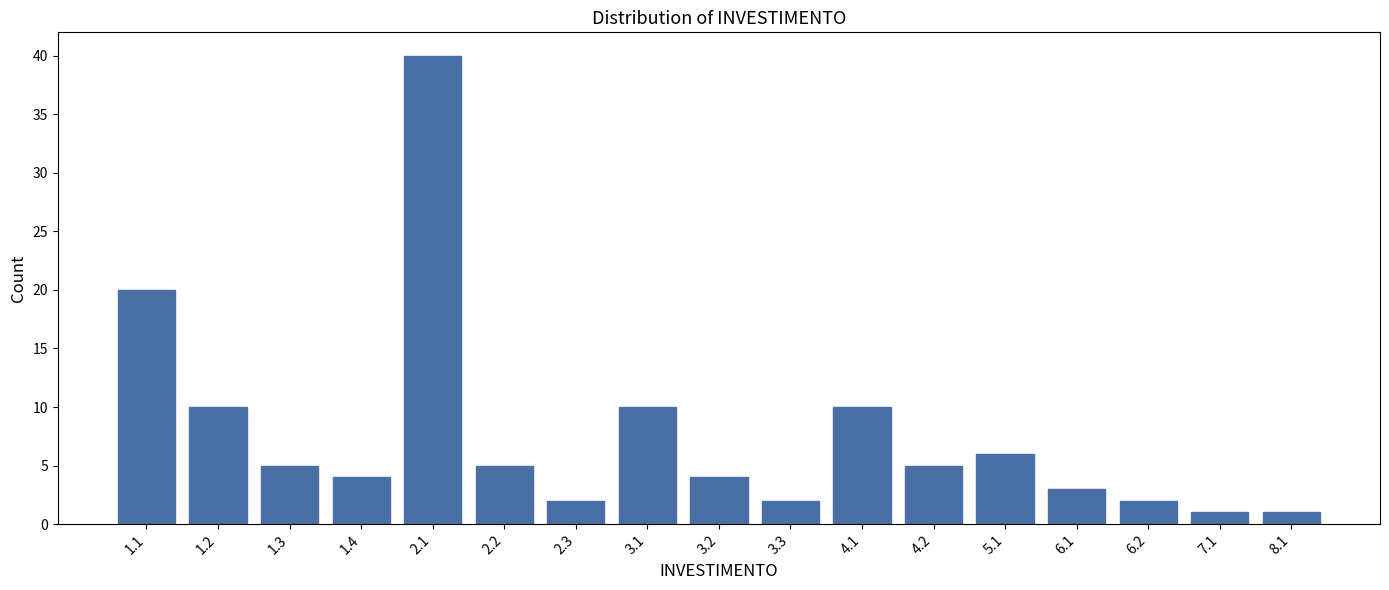

Reading left to right, transcribe all the data shown in this chart.

20	10	5	4	40	5	2	10	4	2	10	5	6	3	2	1	1